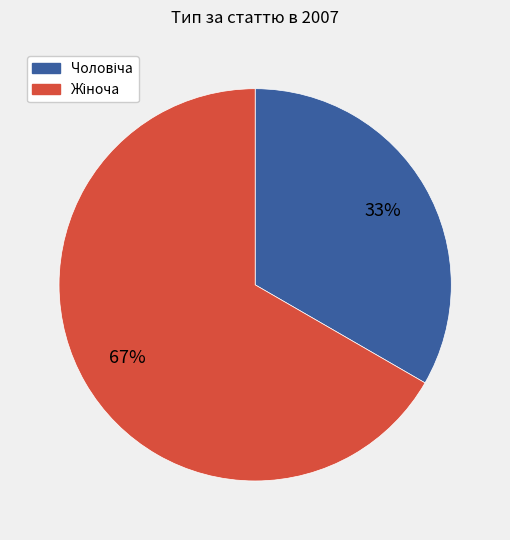

To the nearest percent, what is the average slice percentage?

50%